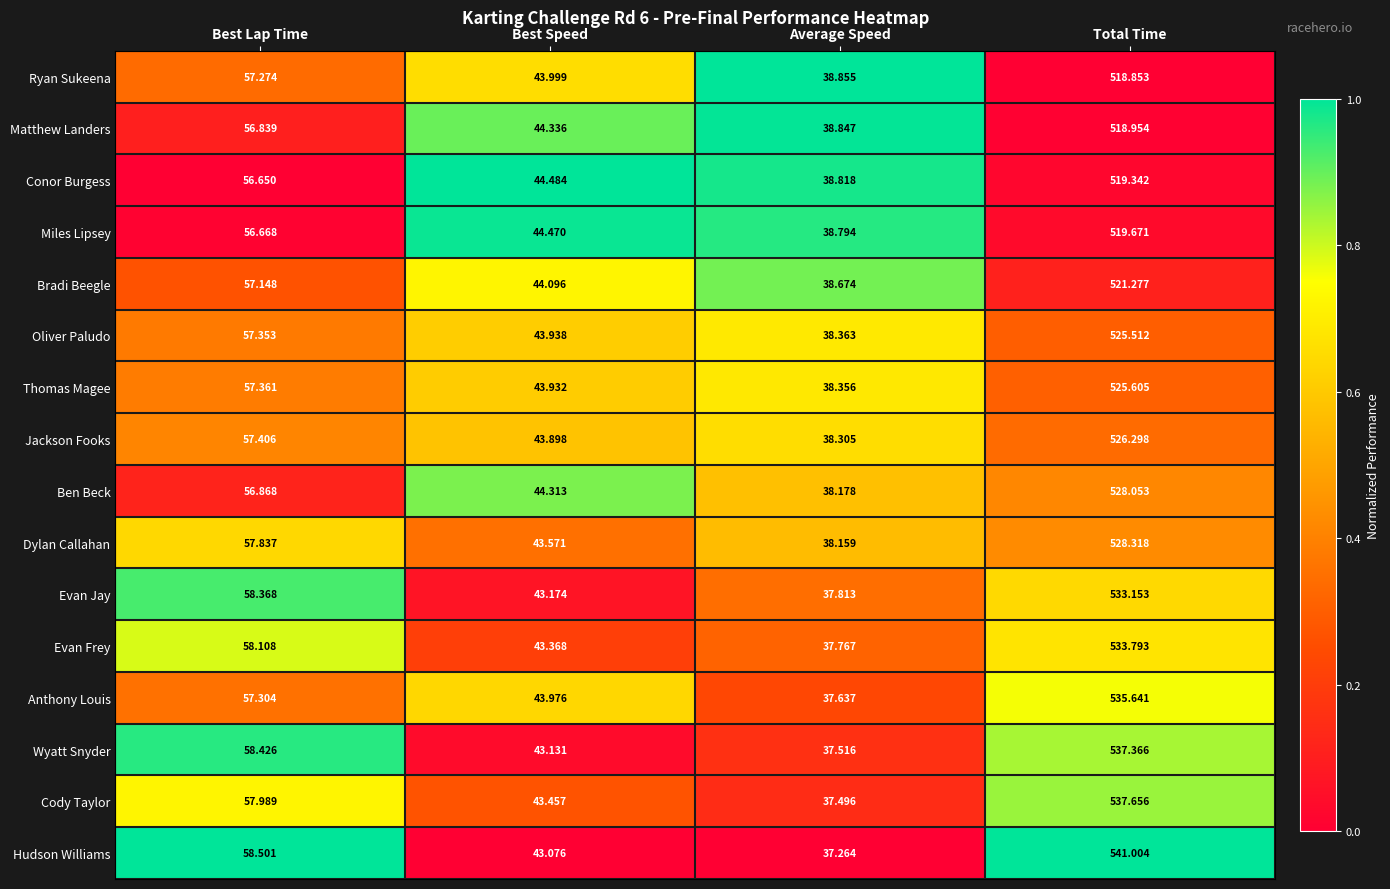

Which category has the lowest value in the Cody Taylor series?

Average Speed